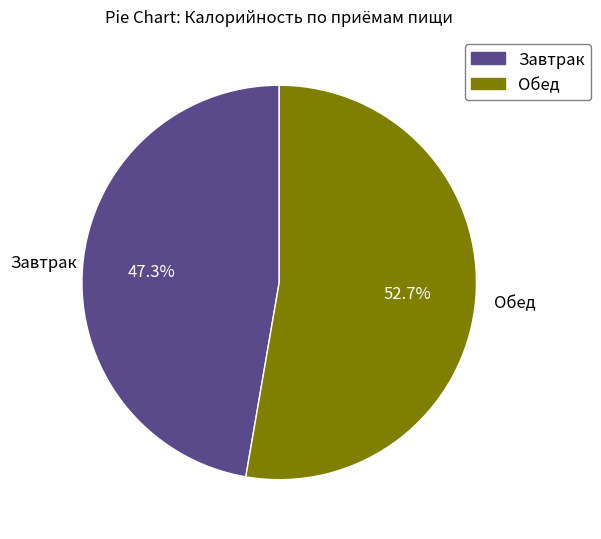

Is there any slice that represents more than half of the pie?

Yes